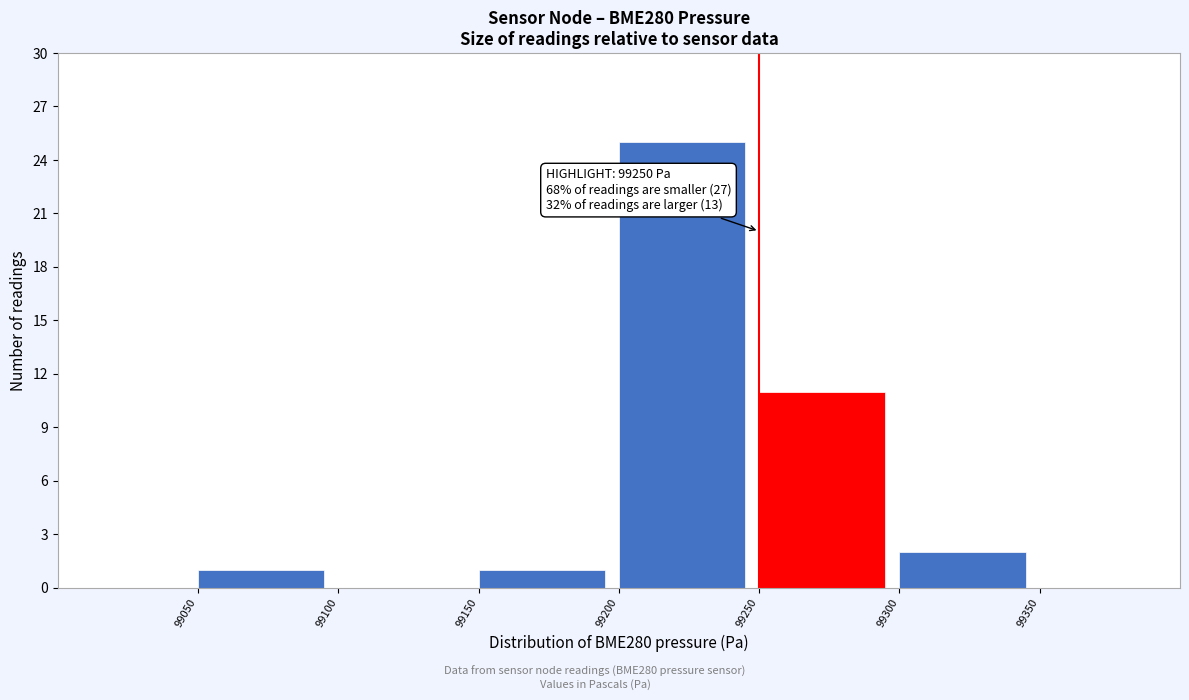

Which range on the x-axis has the tallest bar?

99200 to 99250